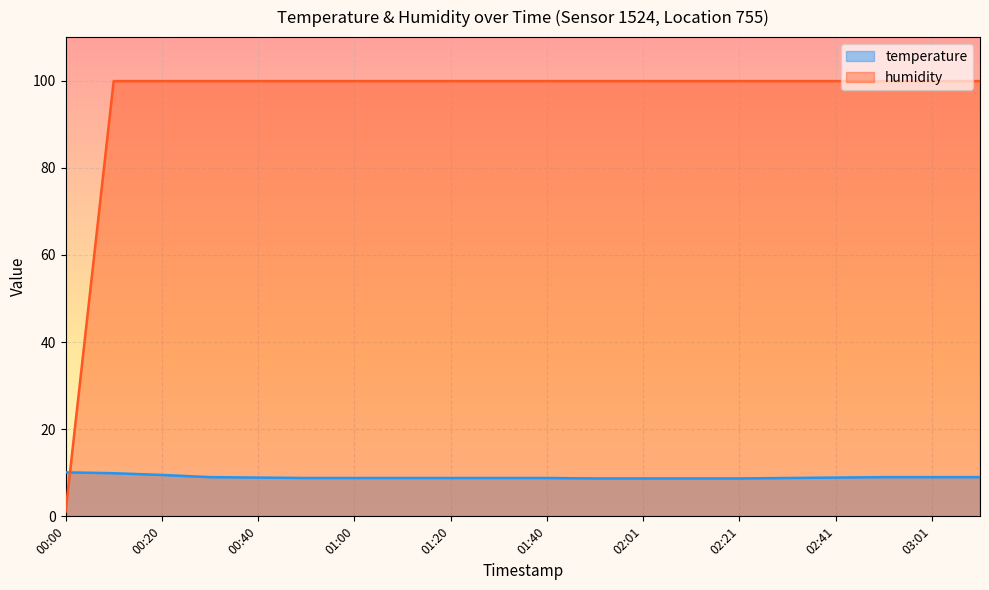

List the series in order of their peak value, highest first.

humidity, temperature